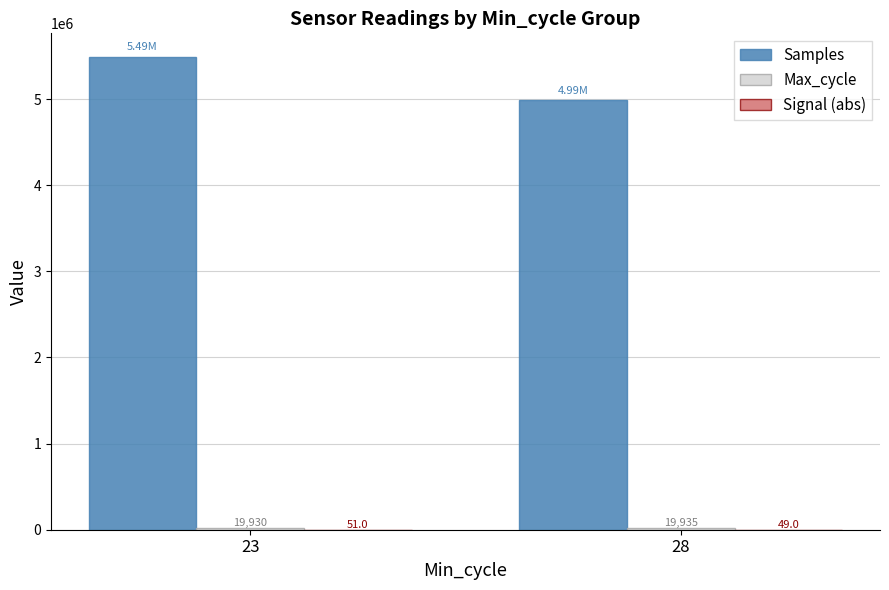

Which series changed the most between 23 and 28?

Samples